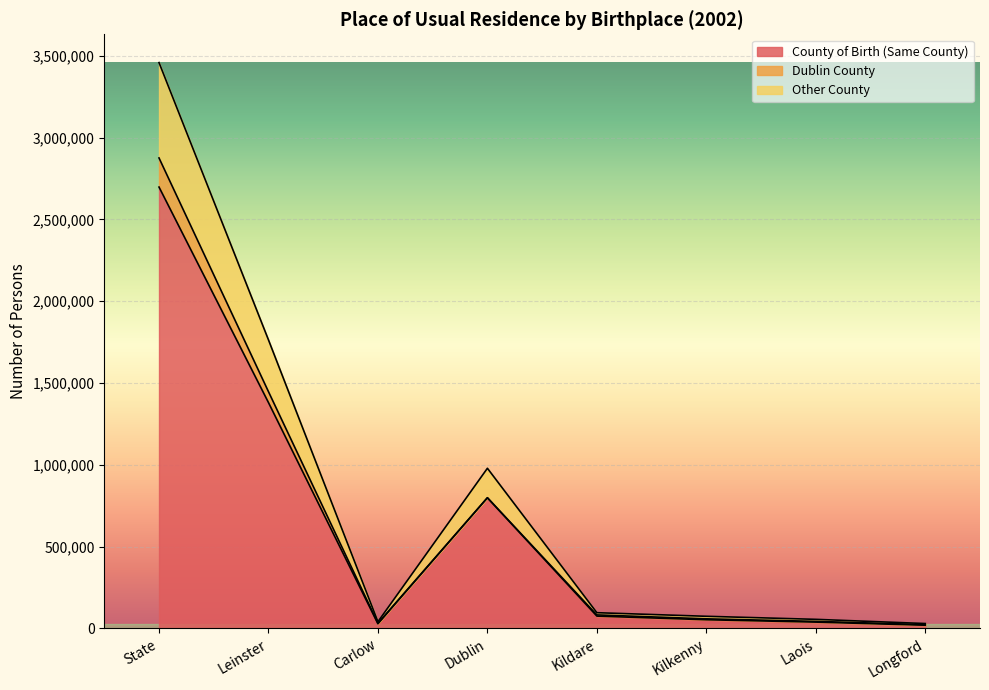

At which label does County of Birth (Same County) reach its peak?

State